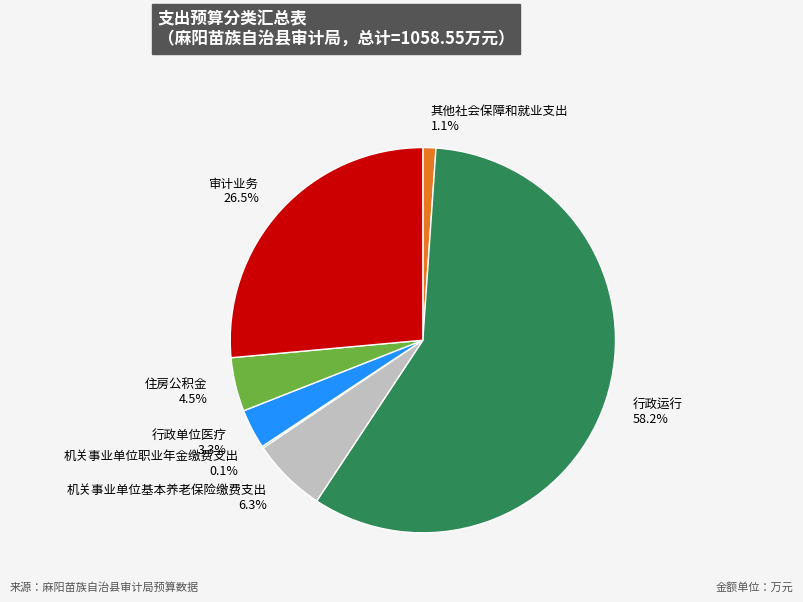

Which slice is the largest?

行政运行